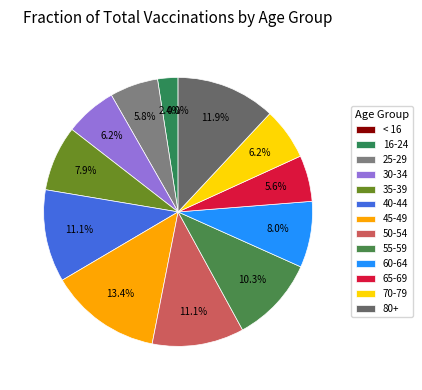

What is the smallest slice in the pie chart?

< 16